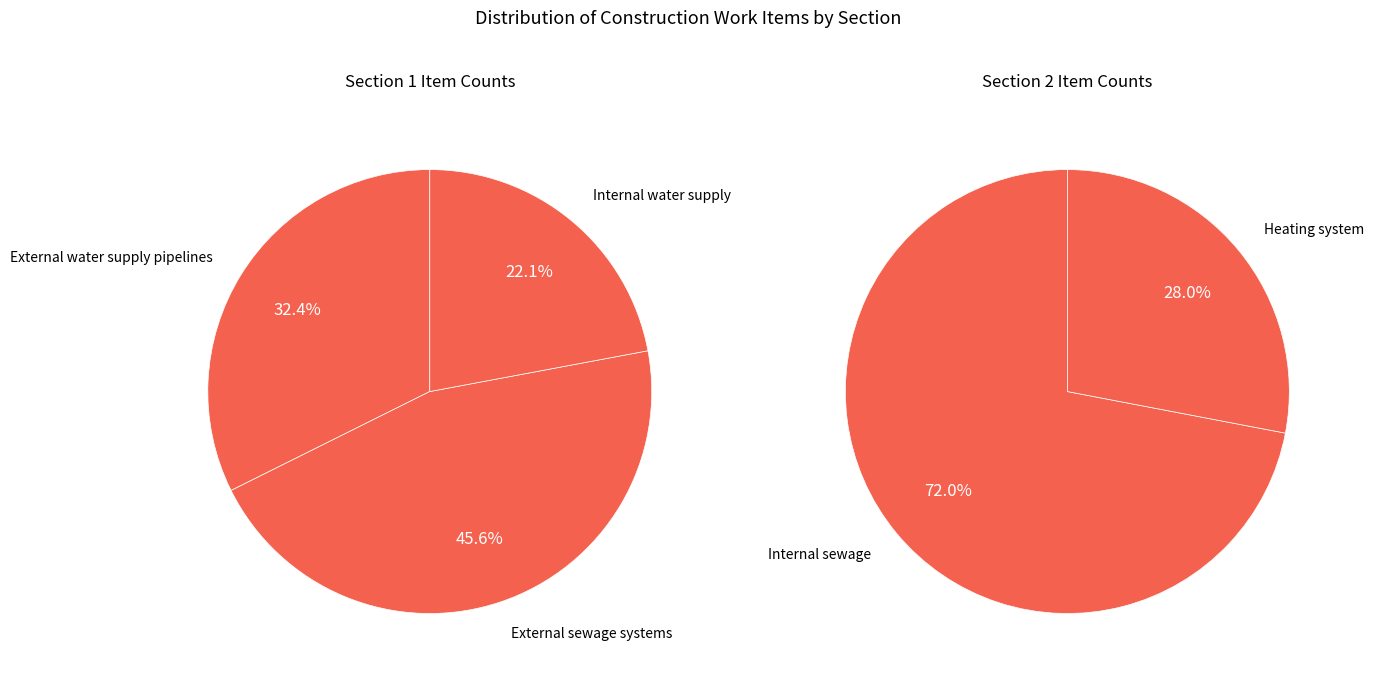

Combined, do External water supply pipelines and Heating system account for over 50%?

No